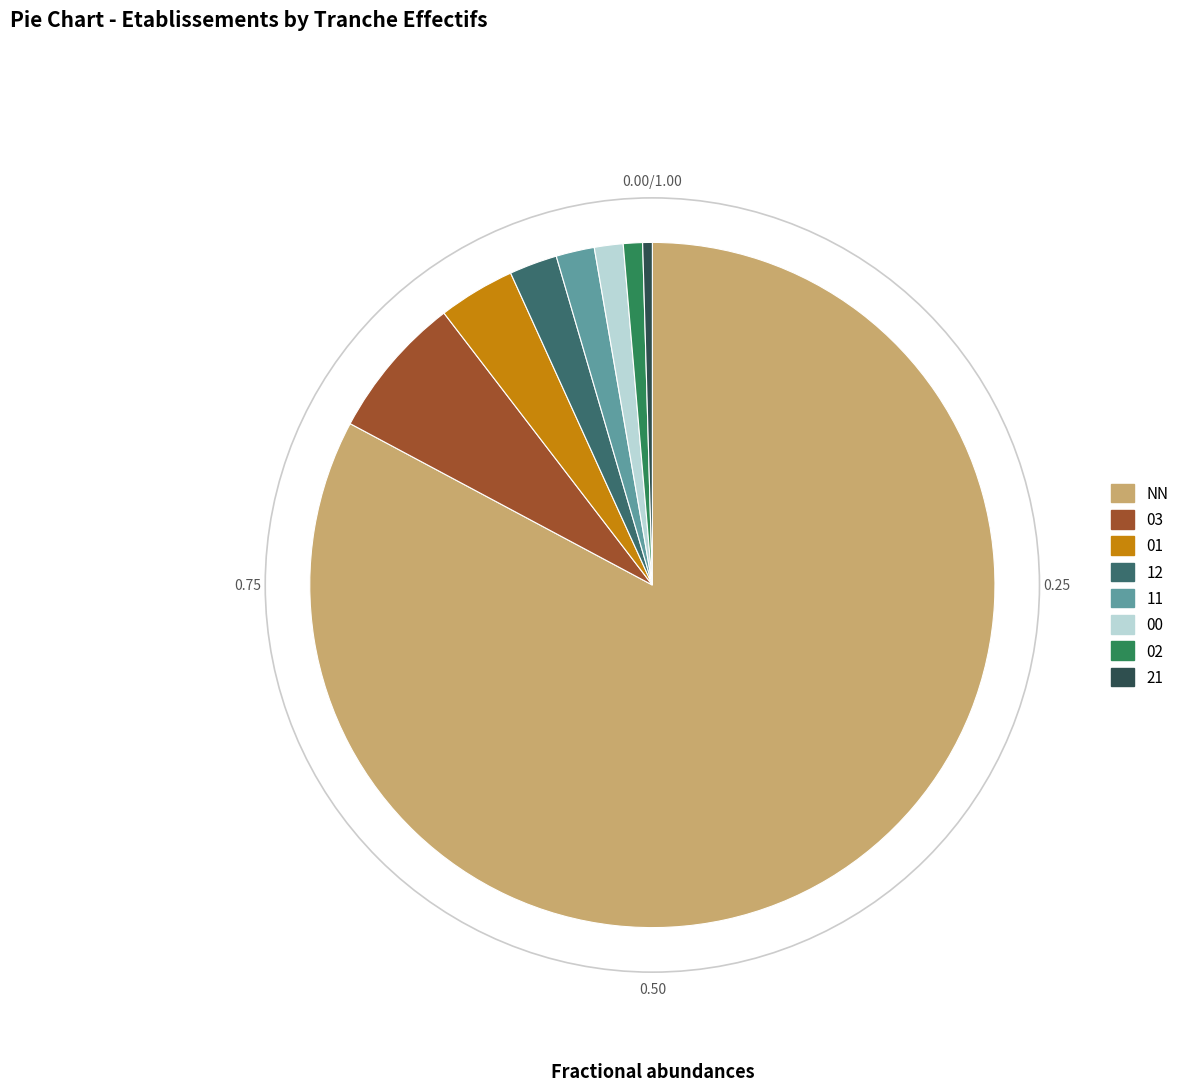

To the nearest percent, what percentage of the pie is 00?

1%